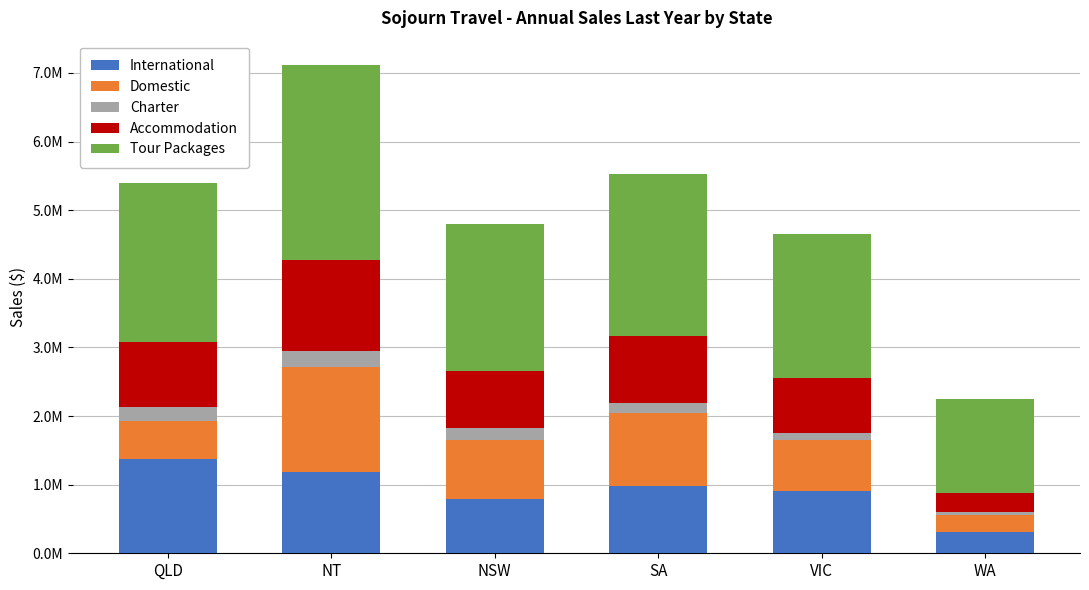

True or false: International has a value of 563195 at WA.

False